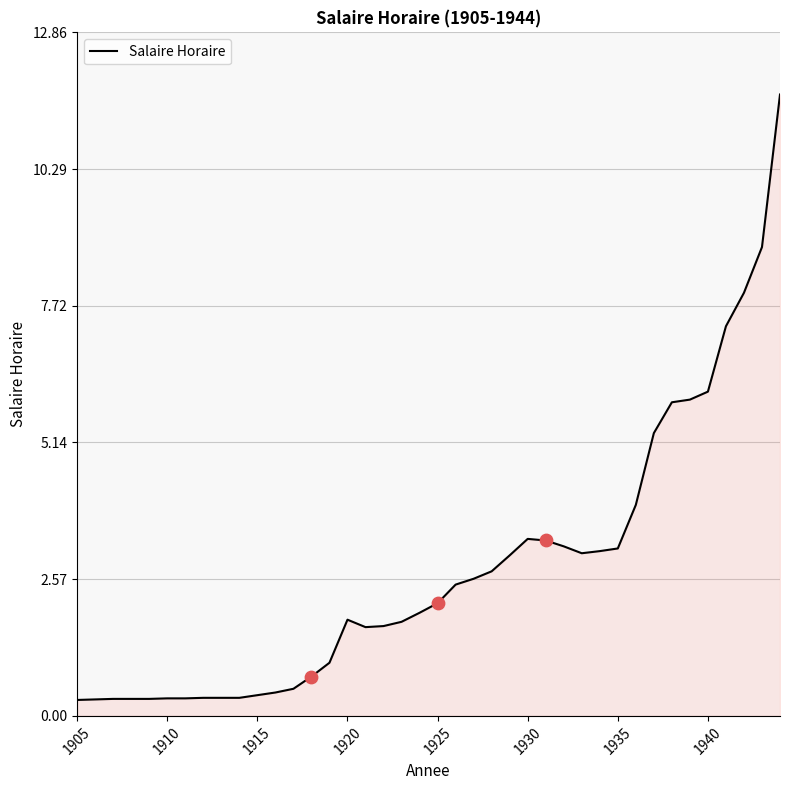

What is the difference between the maximum and minimum values?

11.4